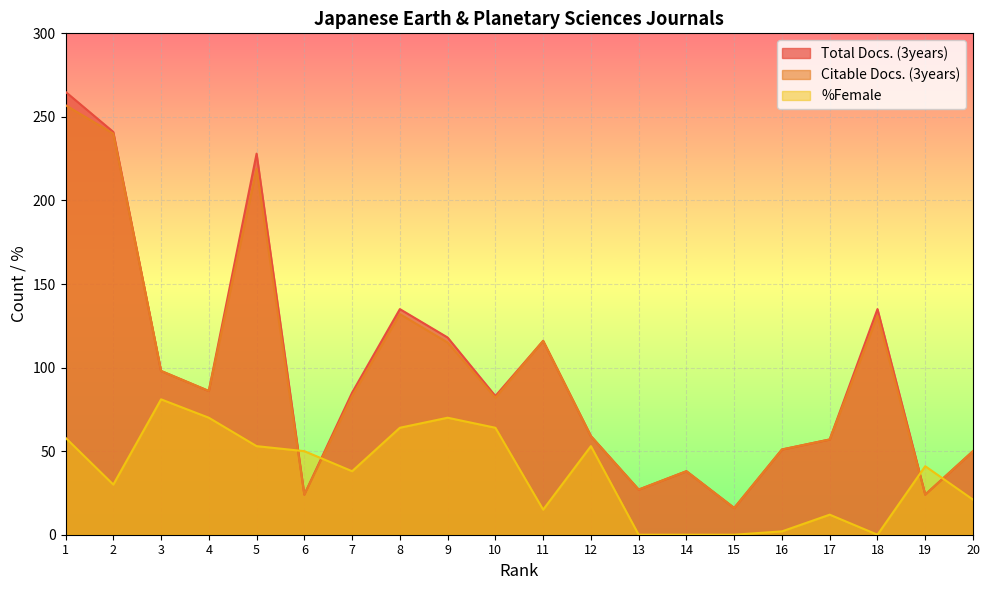

True or false: Total Docs. (3years) has more than 1 points higher than both neighbors.

True